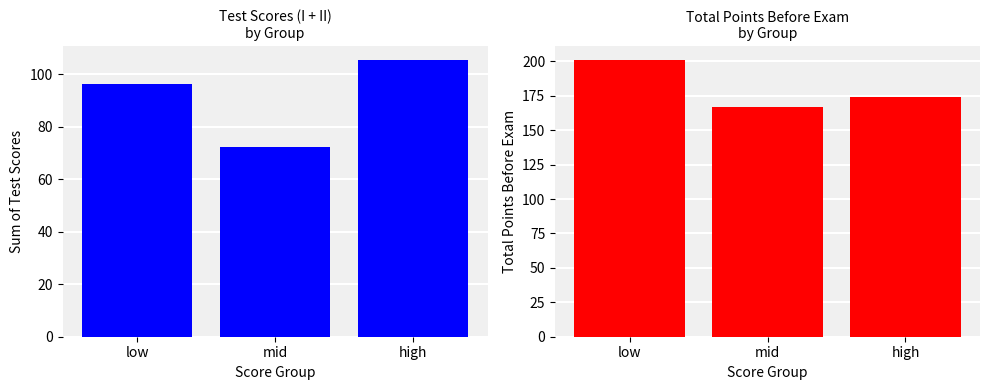

How many categories are shown in the chart?

3